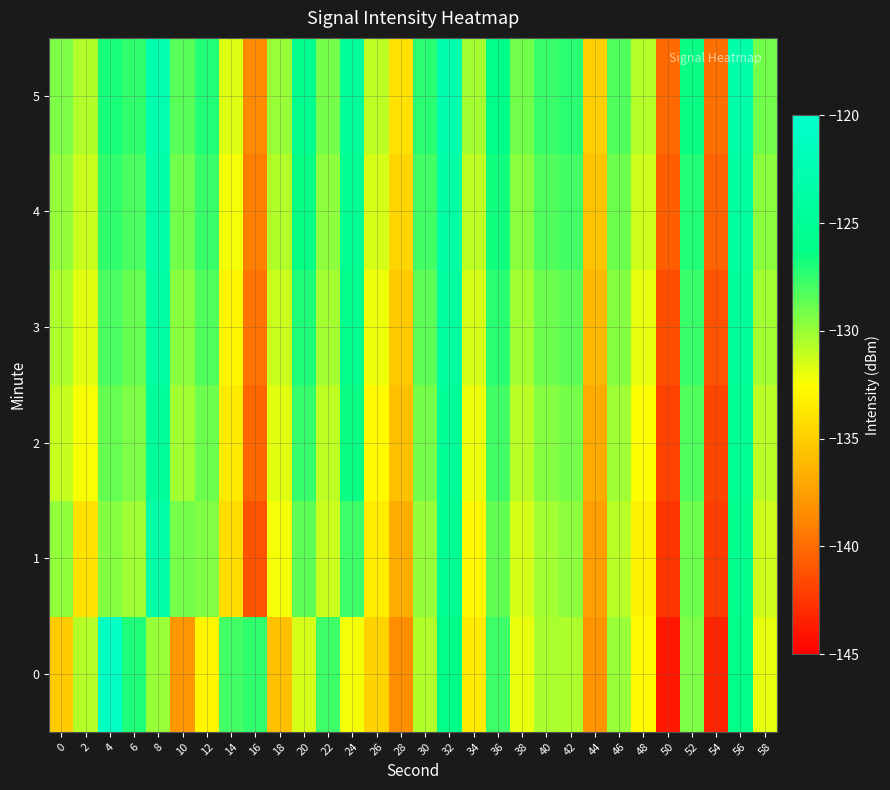

How many series are shown in this chart?

6